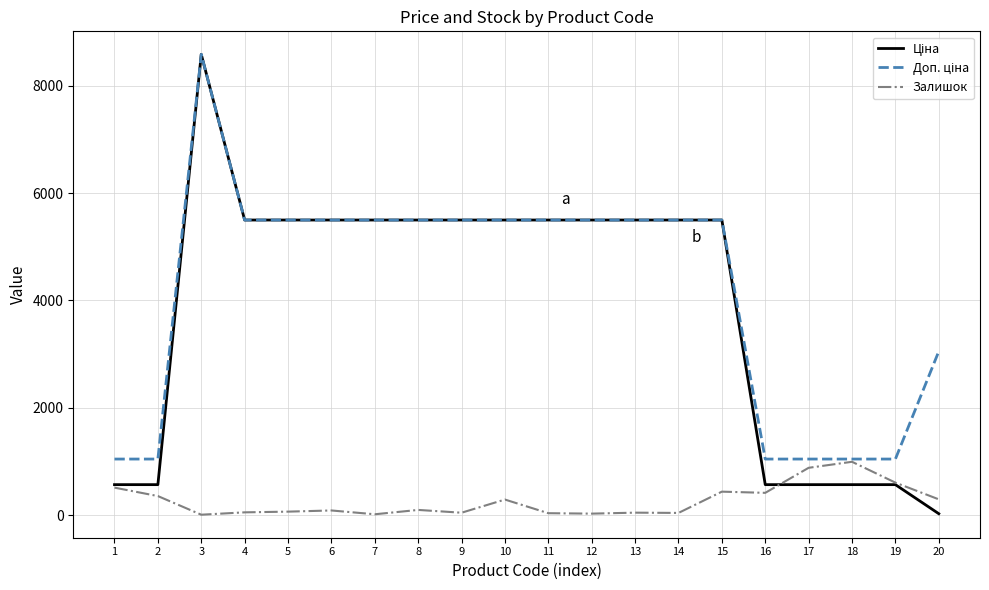

What is the difference between the maximum and minimum values in the Залишок series?

985.0